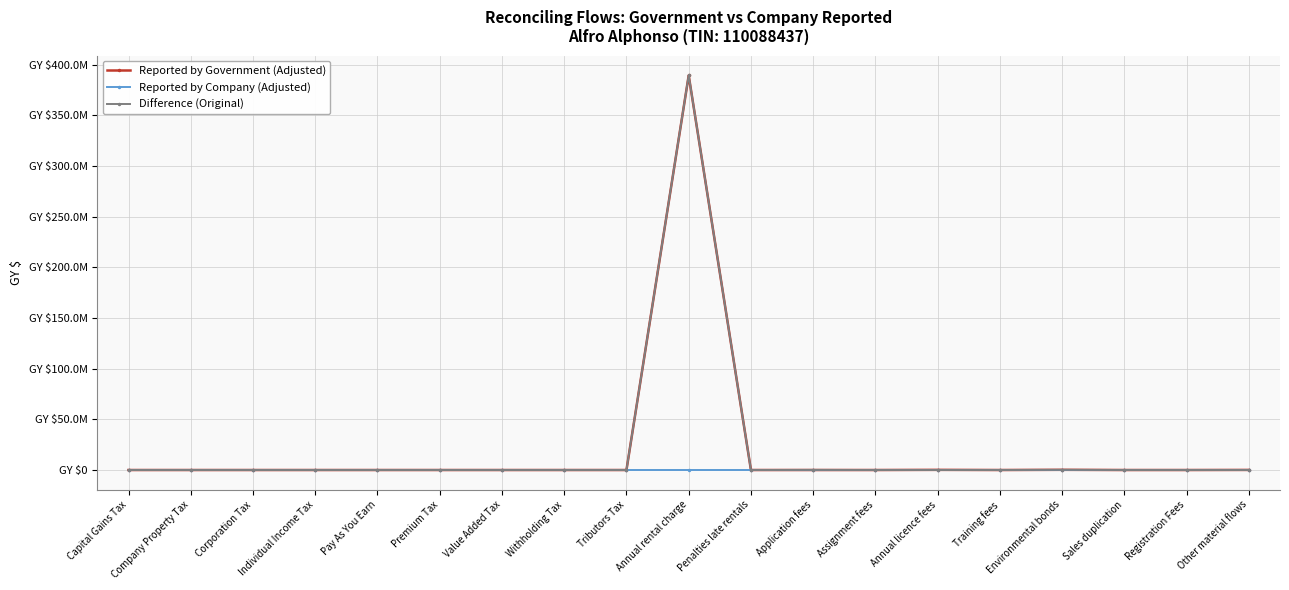

Rank the series at Environmental bonds from lowest to highest value.

Reported by Company (Adjusted), Reported by Government (Adjusted), Difference (Original)